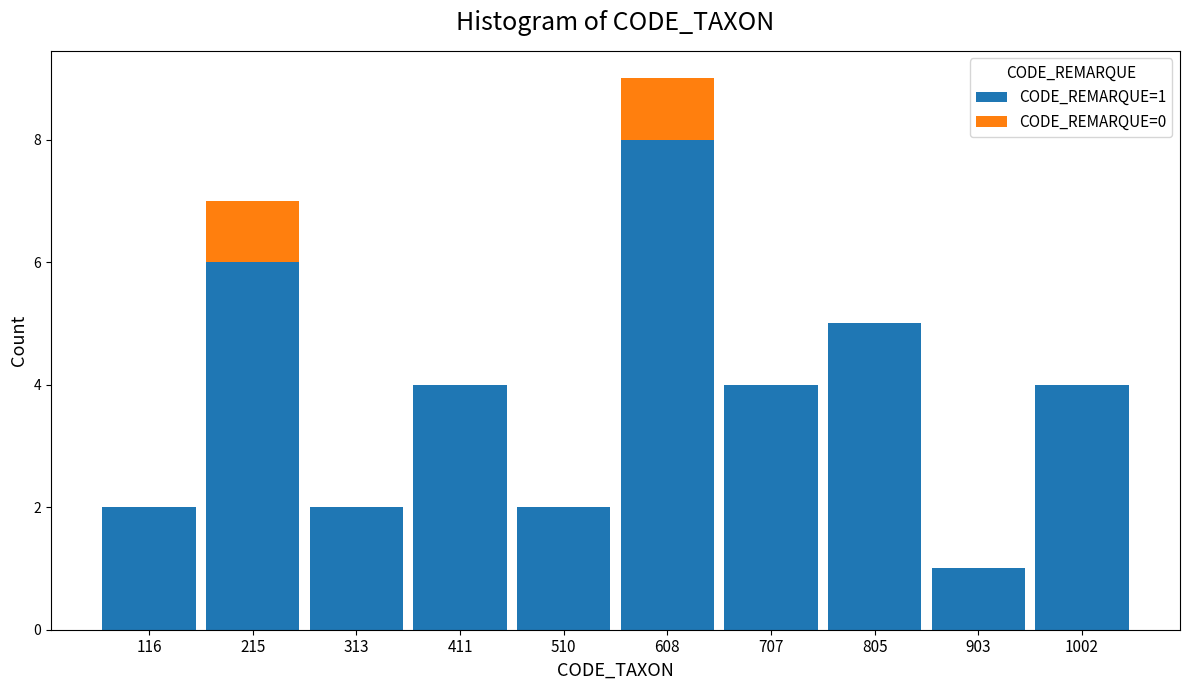

Which range on the x-axis has the tallest stacked bar (by total height)?

560 to 660